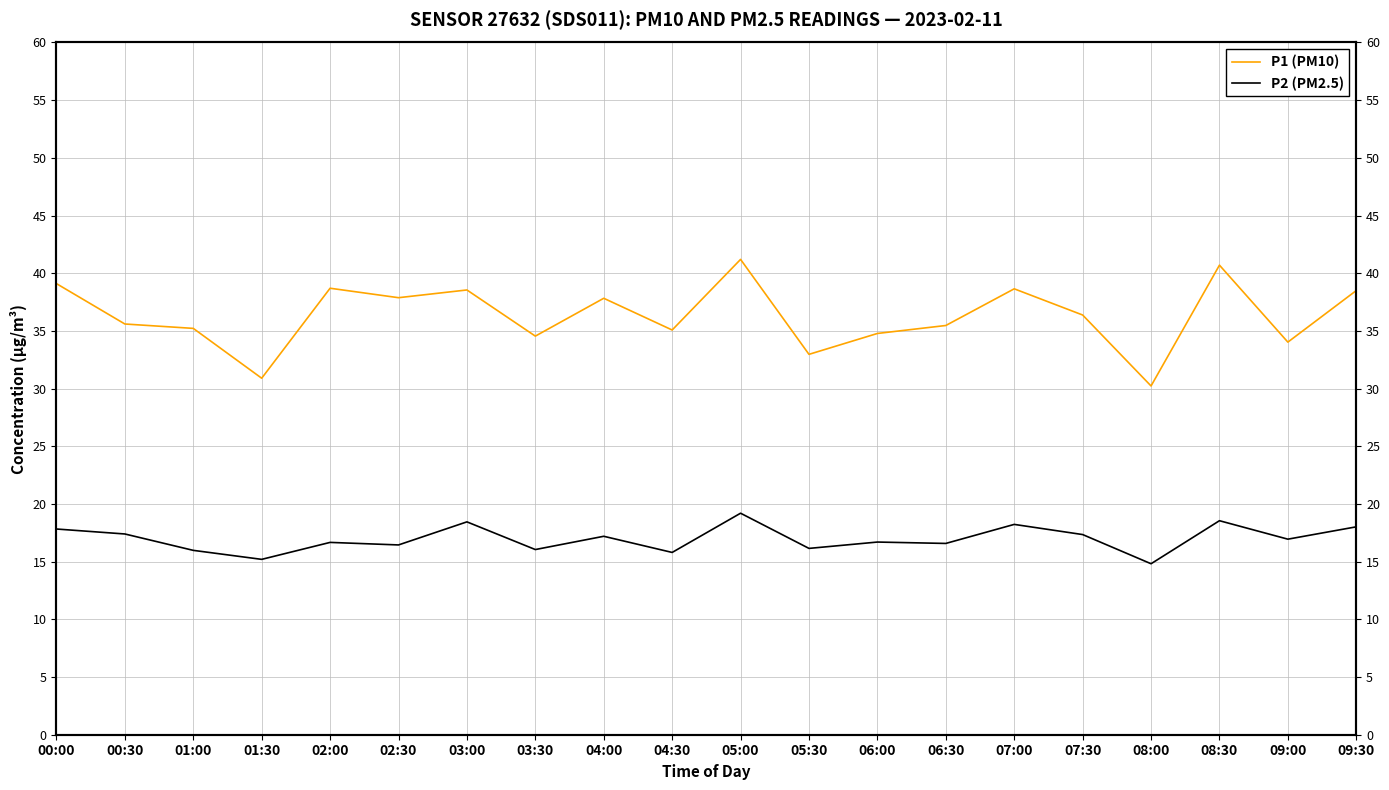

Reading left to right, list all the values displayed in this chart.

P1 (PM10): 39.1	35.6	35.2	30.9	38.7	37.9	38.5	34.5	37.8	35.1	41.2	33.0	34.8	35.5	38.6	36.4	30.2	40.7	34.0	38.5
P2 (PM2.5): 17.8	17.4	16.0	15.2	16.7	16.4	18.4	16.1	17.2	15.8	19.2	16.1	16.7	16.6	18.2	17.4	14.8	18.6	16.9	18.0